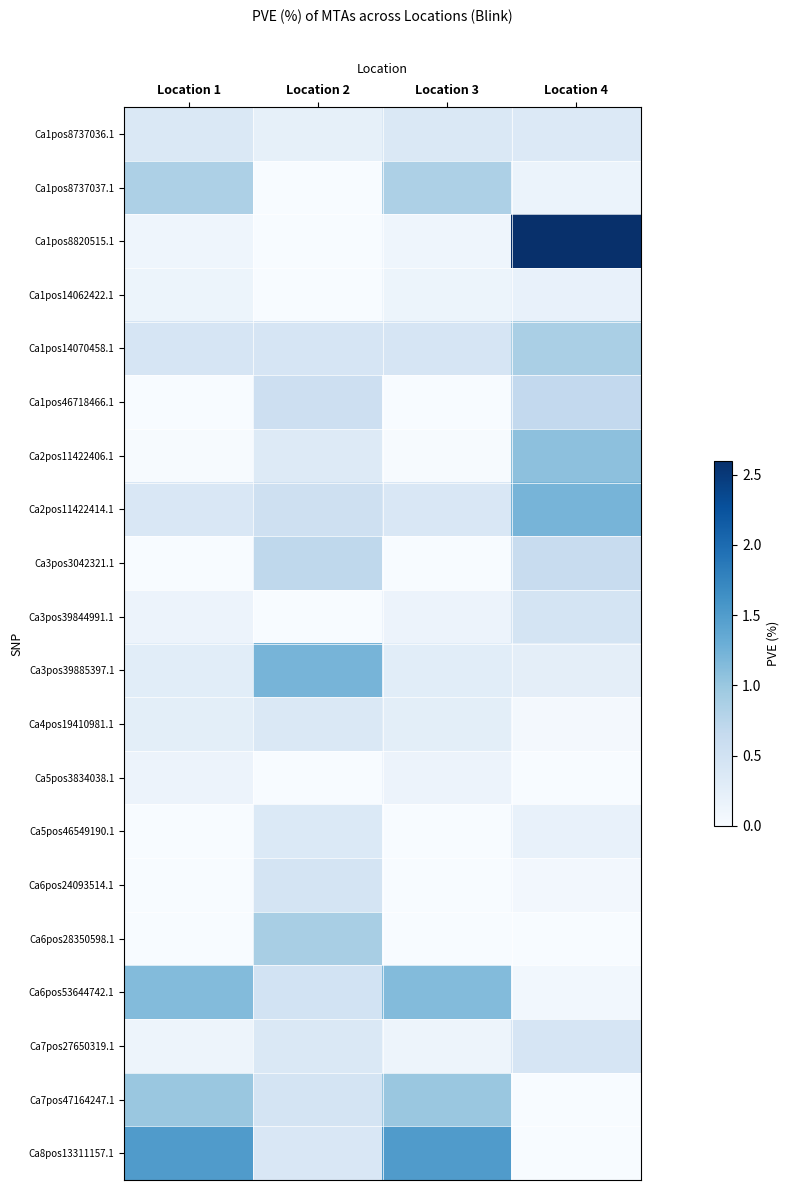

Reading left to right, what are all the values shown in this chart?

Ca1pos8737036.1: Location 1=0.4	Location 2=0.2	Location 3=0.4	Location 4=0.3
Ca1pos8737037.1: Location 1=0.9	Location 2=0.0	Location 3=0.9	Location 4=0.2
Ca1pos8820515.1: Location 1=0.1	Location 2=0.0	Location 3=0.1	Location 4=2.6
Ca1pos14062422.1: Location 1=0.1	Location 2=0.0	Location 3=0.1	Location 4=0.2
Ca1pos14070458.1: Location 1=0.4	Location 2=0.4	Location 3=0.4	Location 4=0.9
Ca1pos46718466.1: Location 1=0.0	Location 2=0.6	Location 3=0.0	Location 4=0.7
Ca2pos11422406.1: Location 1=0.0	Location 2=0.3	Location 3=0.0	Location 4=1.1
Ca2pos11422414.1: Location 1=0.4	Location 2=0.5	Location 3=0.4	Location 4=1.2
Ca3pos3042321.1: Location 1=0.0	Location 2=0.7	Location 3=0.0	Location 4=0.6
Ca3pos39844991.1: Location 1=0.2	Location 2=0.0	Location 3=0.2	Location 4=0.5
Ca3pos39885397.1: Location 1=0.3	Location 2=1.2	Location 3=0.3	Location 4=0.2
Ca4pos19410981.1: Location 1=0.3	Location 2=0.4	Location 3=0.3	Location 4=0.1
Ca5pos3834038.1: Location 1=0.1	Location 2=0.0	Location 3=0.1	Location 4=0.0
Ca5pos46549190.1: Location 1=0.0	Location 2=0.4	Location 3=0.0	Location 4=0.2
Ca6pos24093514.1: Location 1=0.0	Location 2=0.5	Location 3=0.0	Location 4=0.1
Ca6pos28350598.1: Location 1=0.0	Location 2=0.9	Location 3=0.0	Location 4=0.0
Ca6pos53644742.1: Location 1=1.1	Location 2=0.5	Location 3=1.1	Location 4=0.1
Ca7pos27650319.1: Location 1=0.1	Location 2=0.4	Location 3=0.1	Location 4=0.4
Ca7pos47164247.1: Location 1=1.0	Location 2=0.5	Location 3=1.0	Location 4=0.0
Ca8pos13311157.1: Location 1=1.5	Location 2=0.4	Location 3=1.5	Location 4=0.0